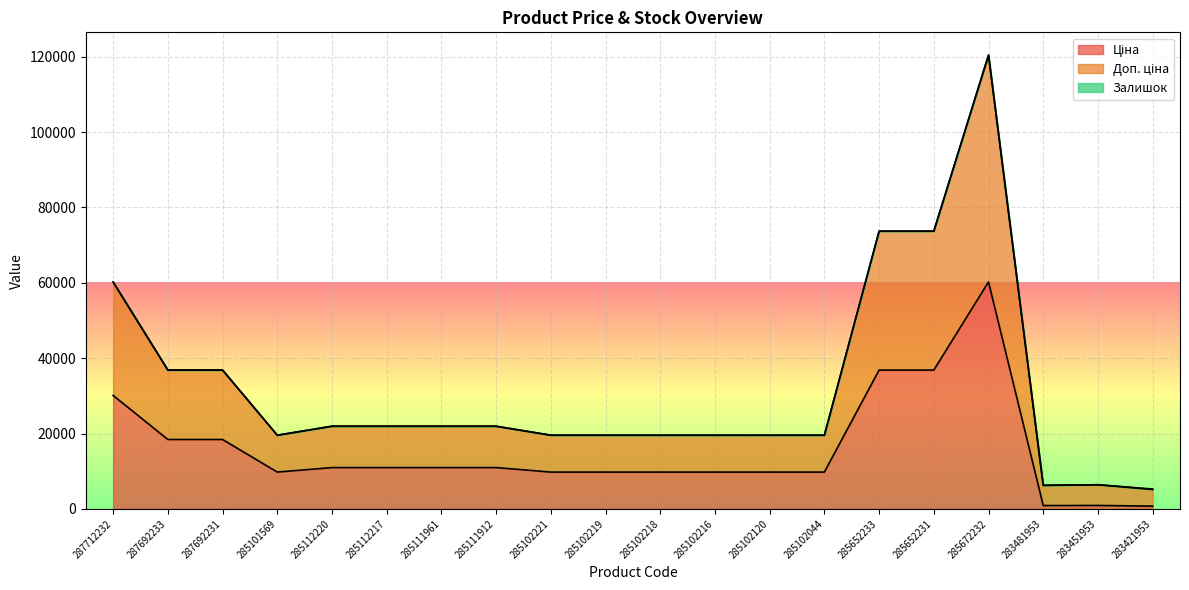

Is it true that Ціна equals 14687.9 at 285102219?

False